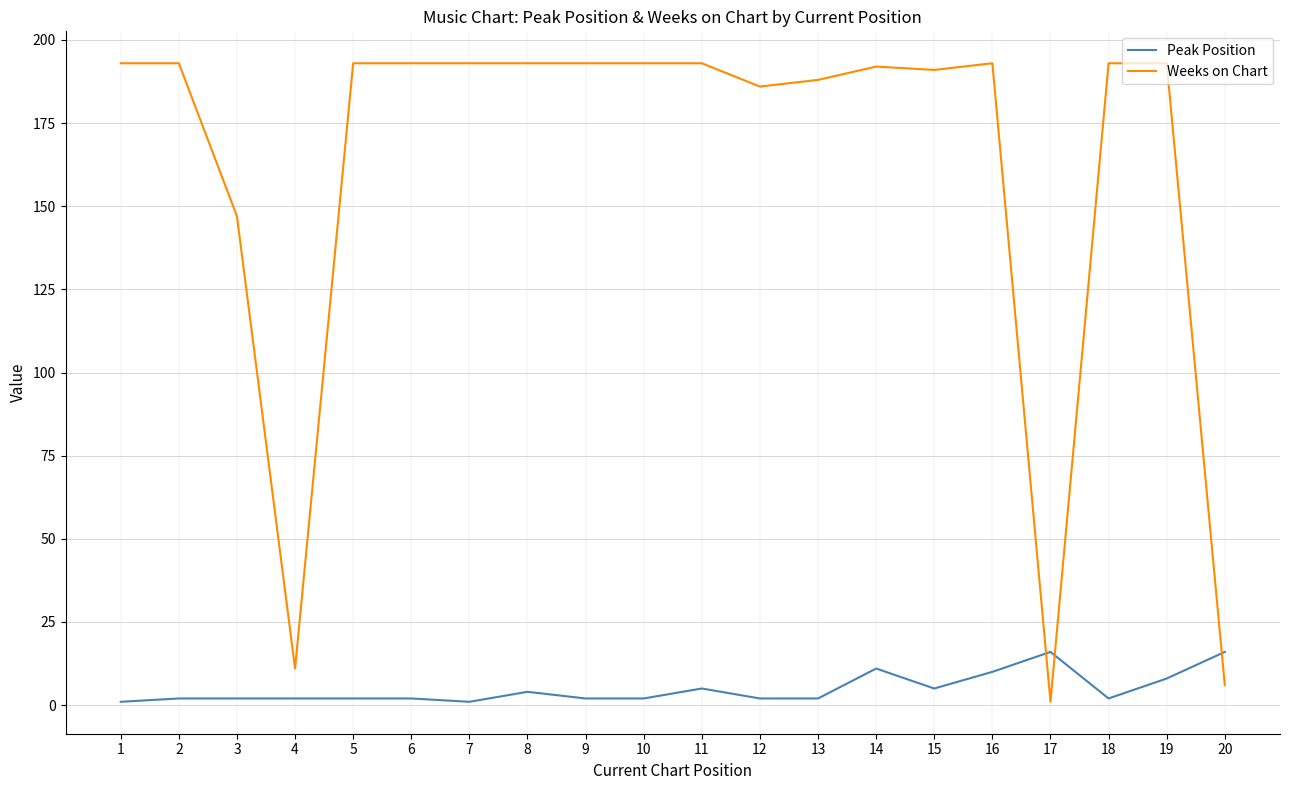

How many intersections are there between Peak Position and Weeks on Chart?

3